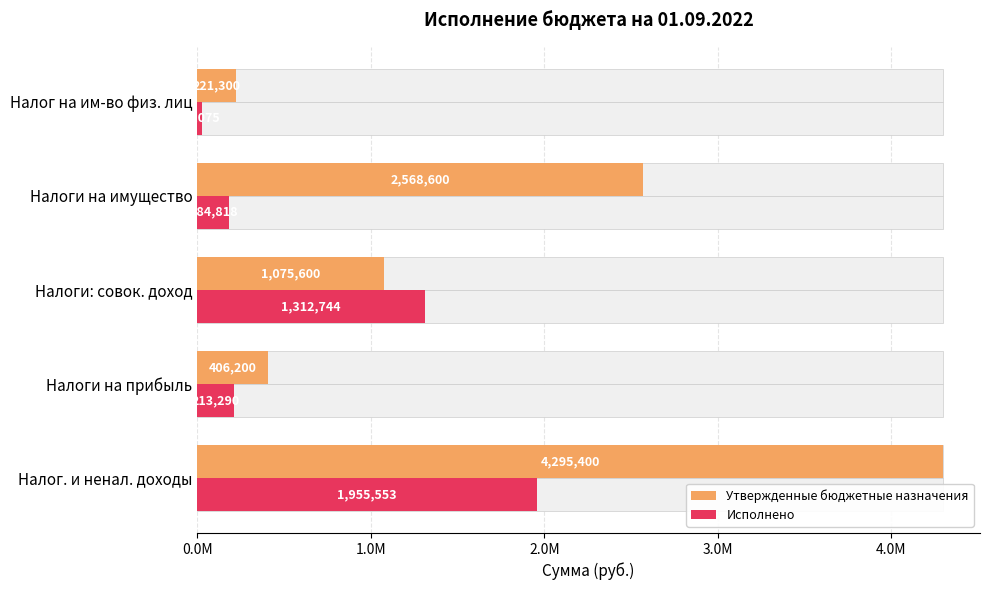

Between Налоги: совок. доход and Налоги на имущество, which is larger?

Налоги на имущество